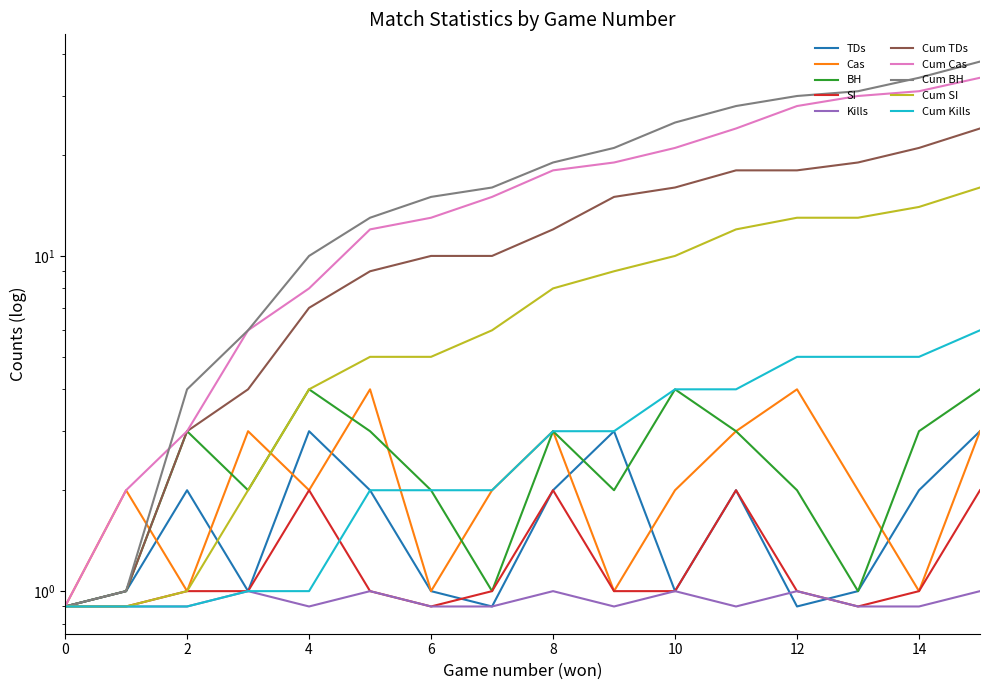

What is the difference between the BH values at 2 and 4?

1.0